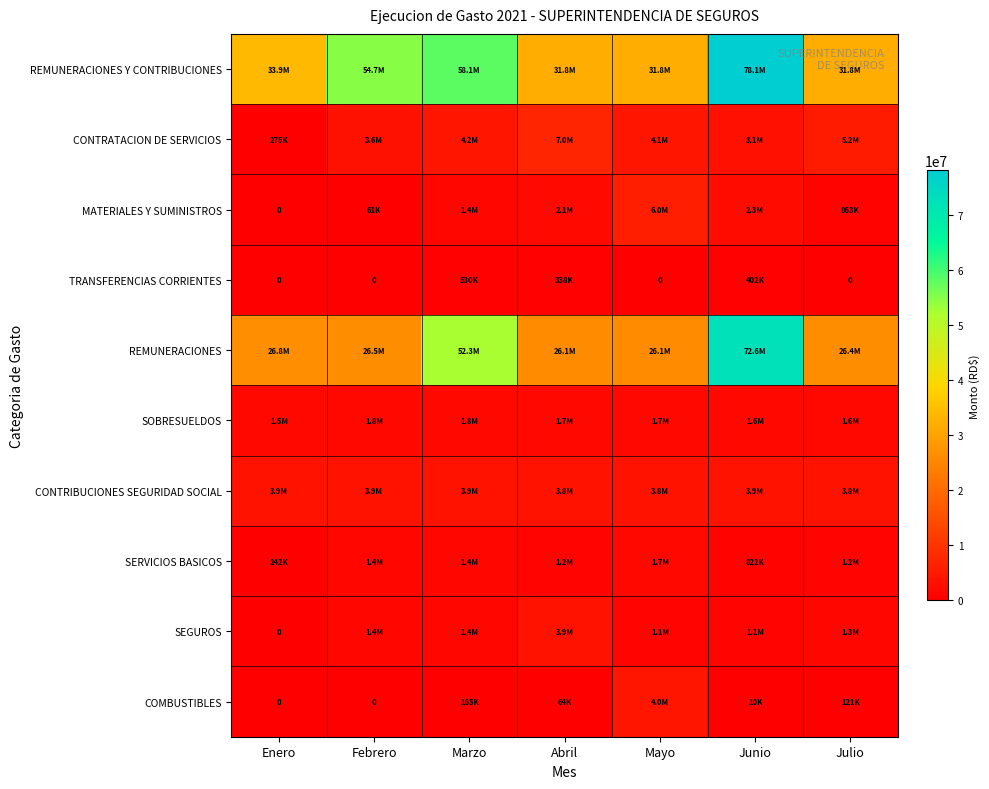

Which category has the highest value across all series?

Junio